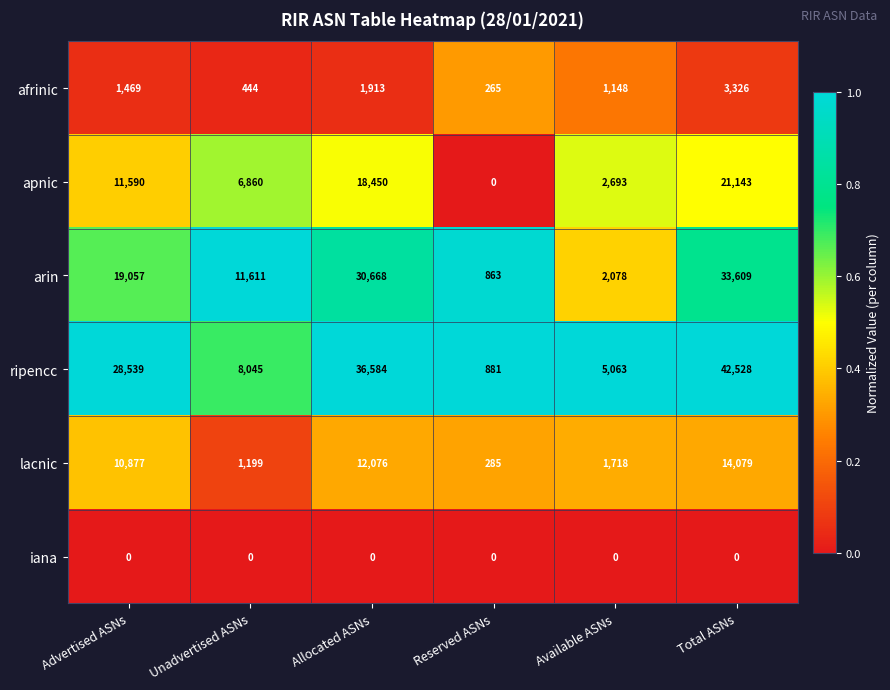

Which series has the widest spread of values?

ripencc